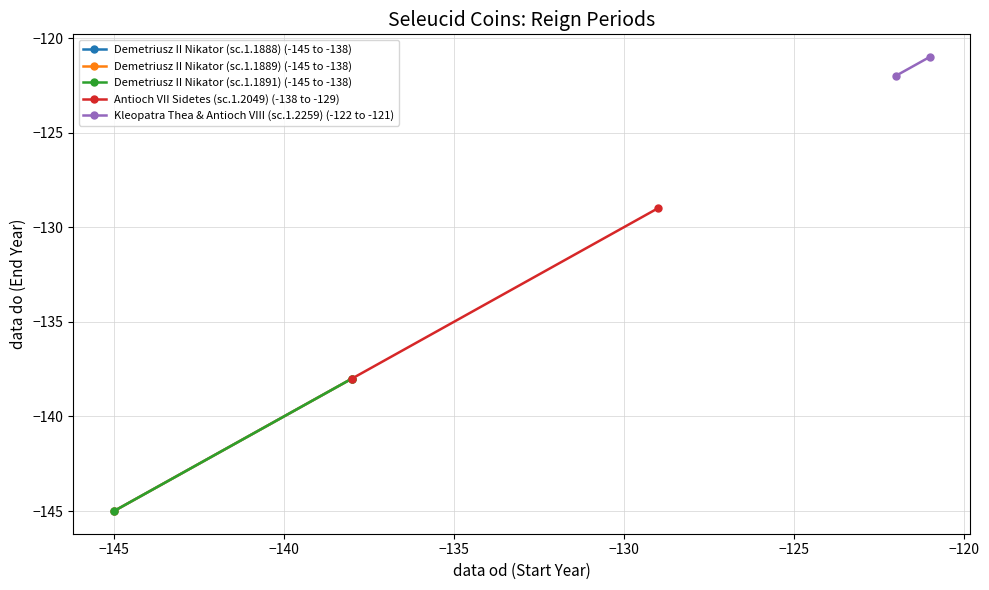

How many data points does each series have?

2